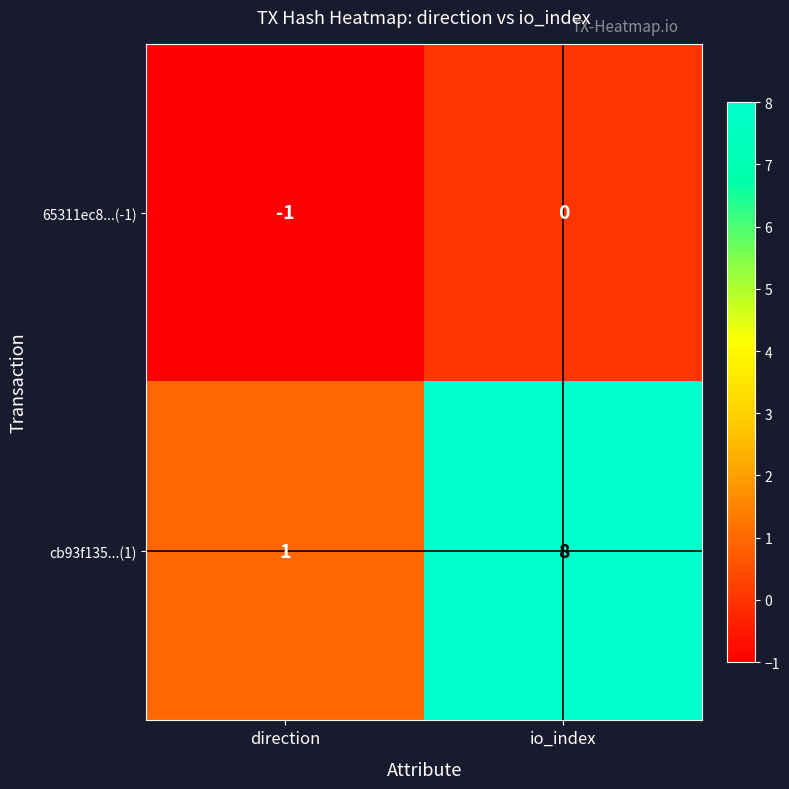

Reading right to left, what are all the values shown in this chart?

65311ec8...(-1): 0	-1
cb93f135...(1): 8	1